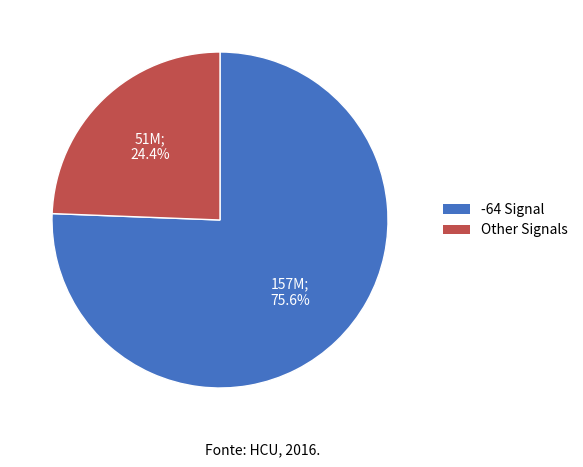

Count the number of slices in the pie.

2